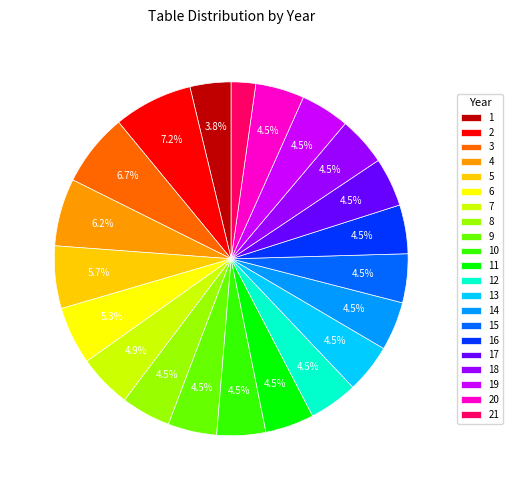

Does 5 account for over 50% of the chart?

No